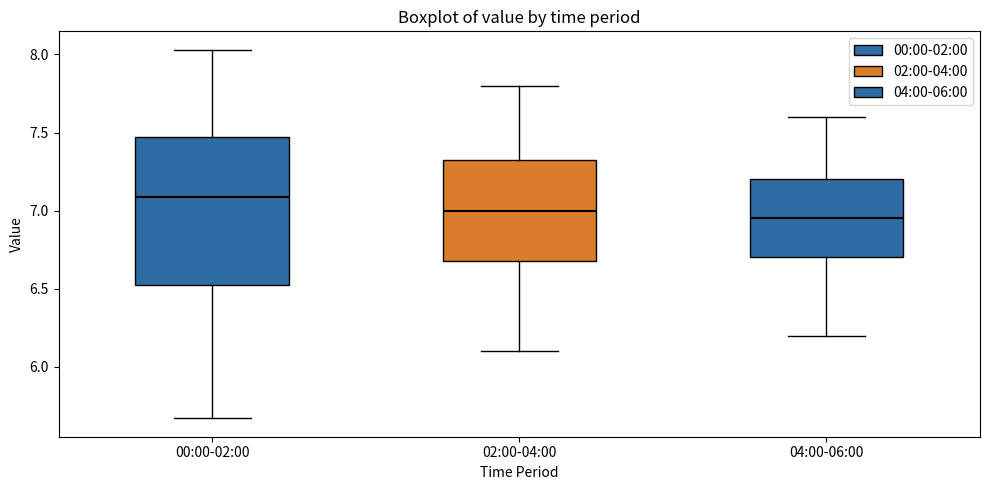

Reading left to right, transcribe this box plot: for each box, give where its median line is, the range the box spans, and where its two whiskers end, as read against the y-axis. The values are not printed on the chart, so give them approximately, as read against the axis.

00:00-02:00: median 7.10, box 6.50 to 7.45, whiskers 5.65 to 8.05
02:00-04:00: median 7.00, box 6.70 to 7.35, whiskers 6.10 to 7.80
04:00-06:00: median 6.95, box 6.70 to 7.20, whiskers 6.20 to 7.60